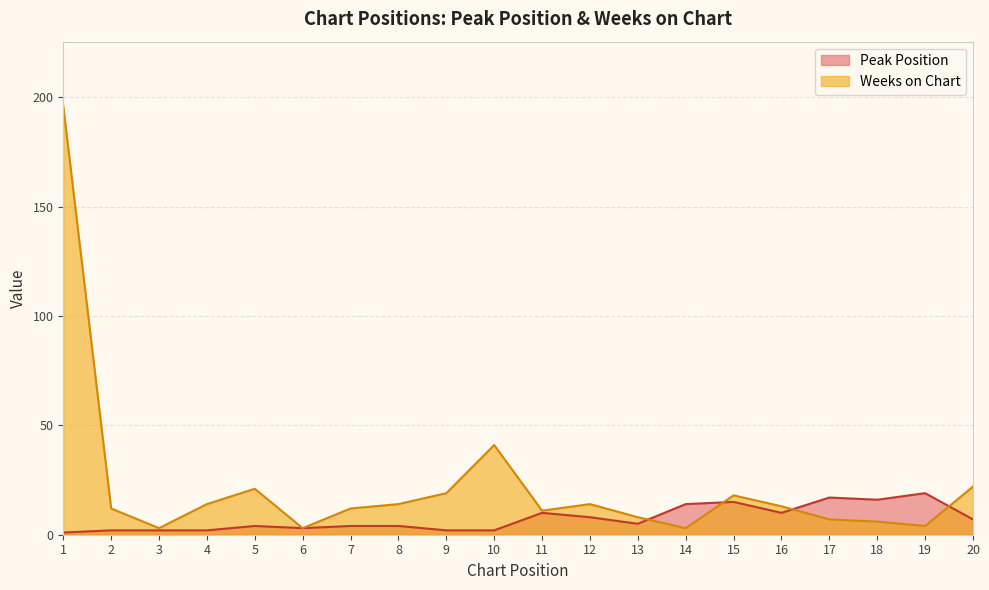

True or false: Weeks on Chart and Peak Position cross at least once.

True